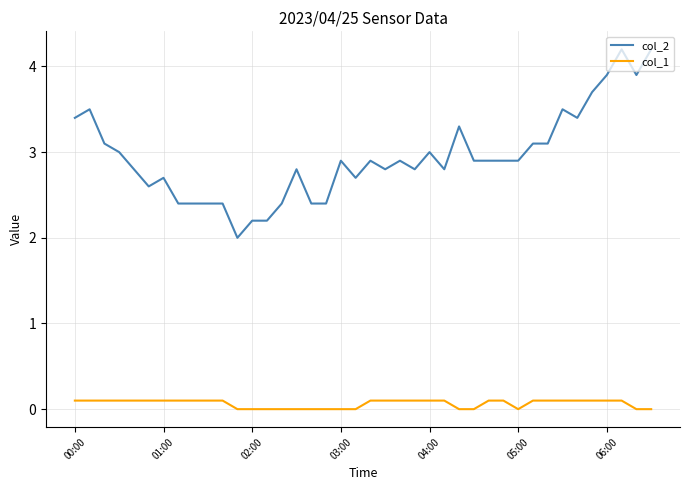

Is this an area chart (filled region under the line)?

No